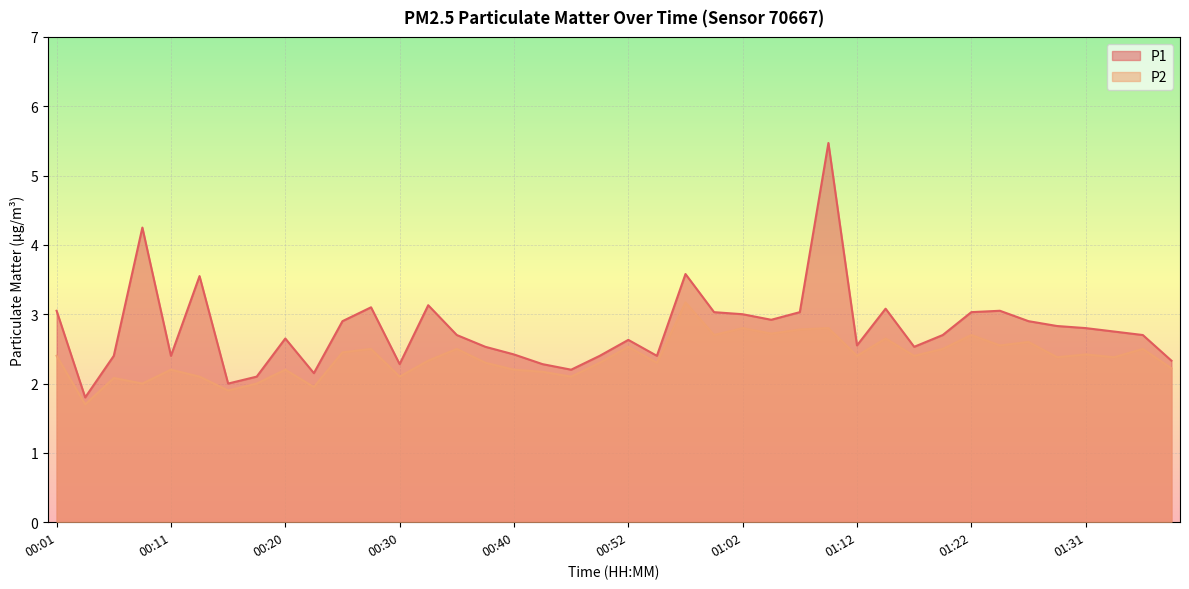

Rank the series at 00:57 from lowest to highest value.

P2, P1